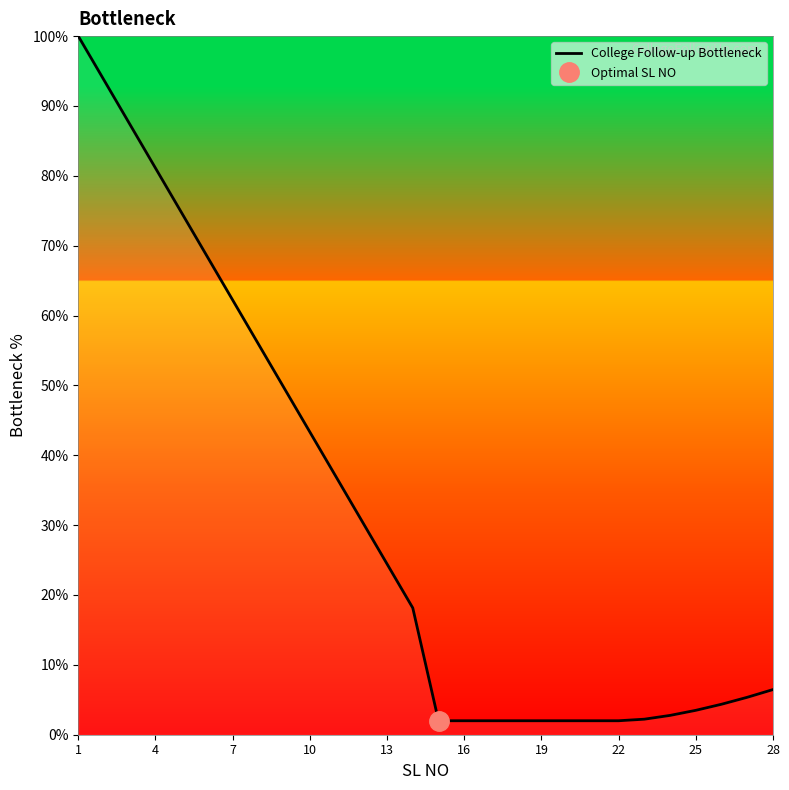

The value of College Follow-up Bottleneck at 22 is 2.0. True or false?

True